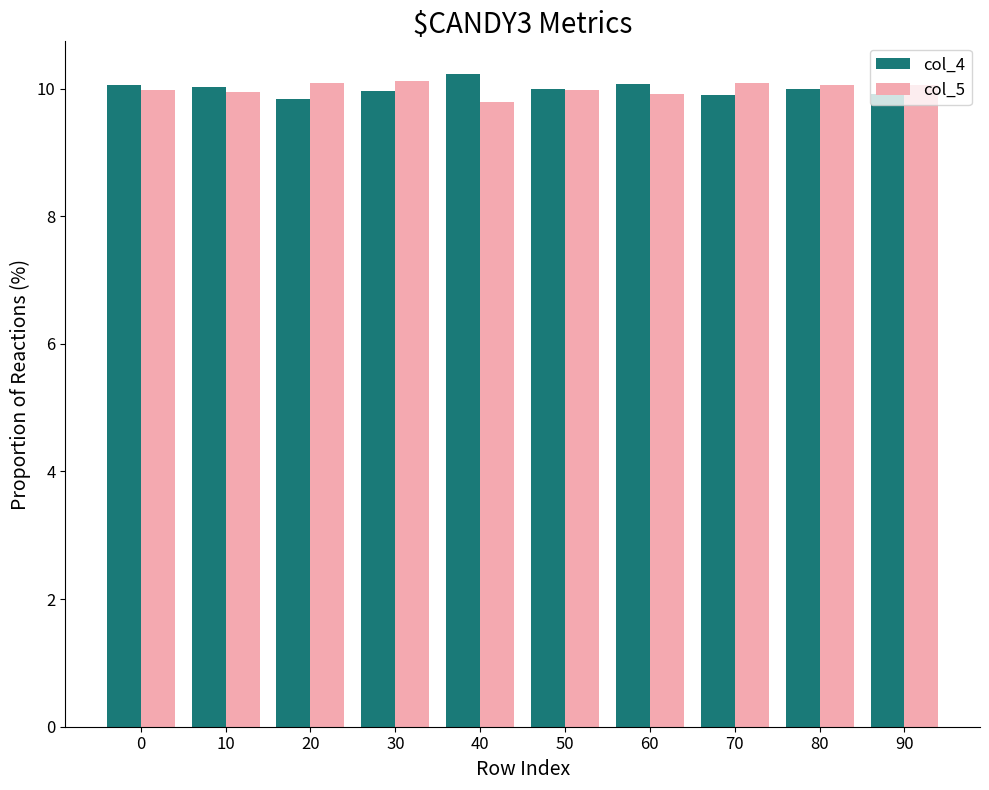

Is the value of col_5 at 80 greater than the value of col_4 at 70?

Yes